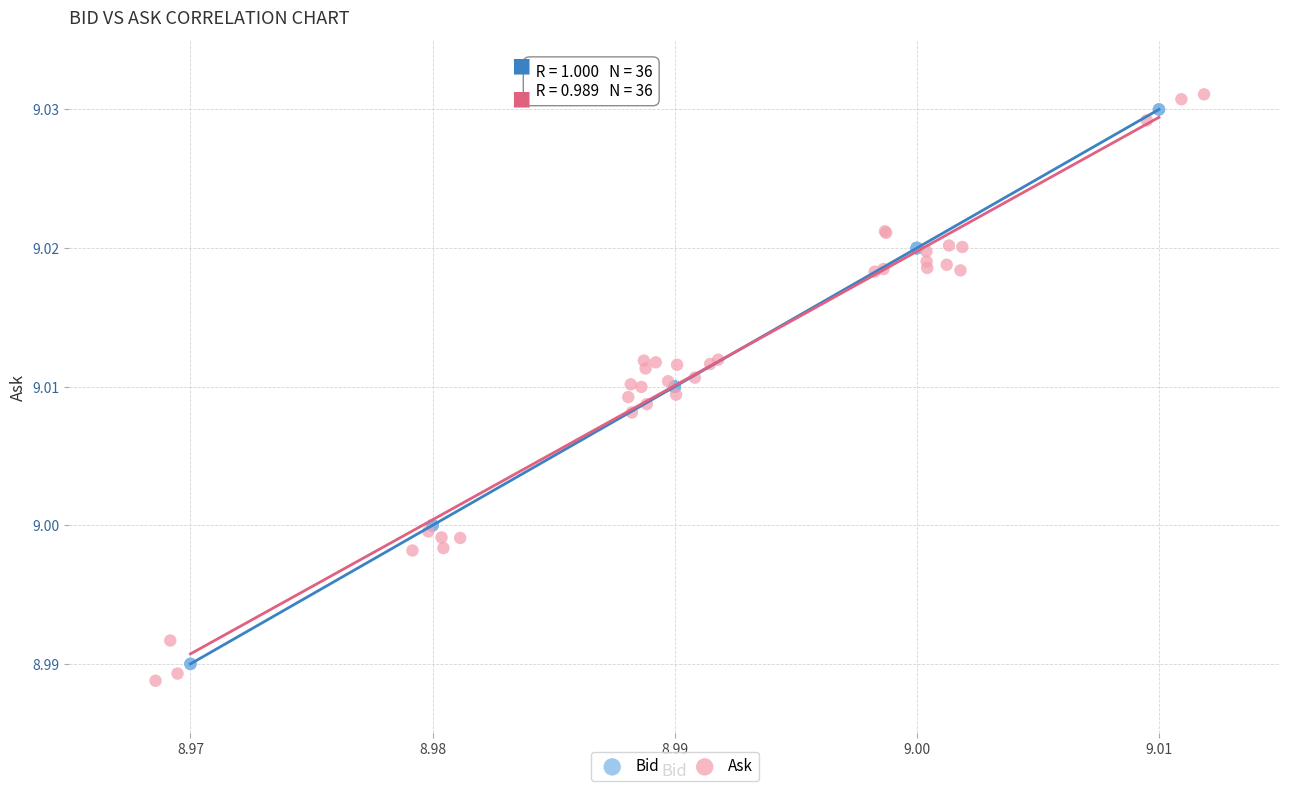

Which series contains the highest Y value?

Ask